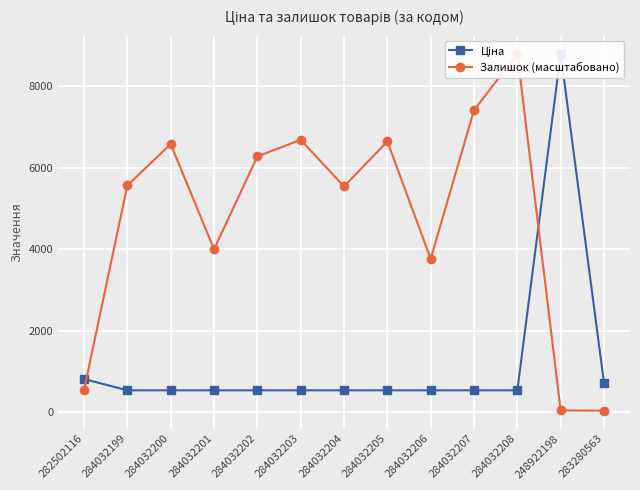

What is the total value across all series at 284032206?

4299.2